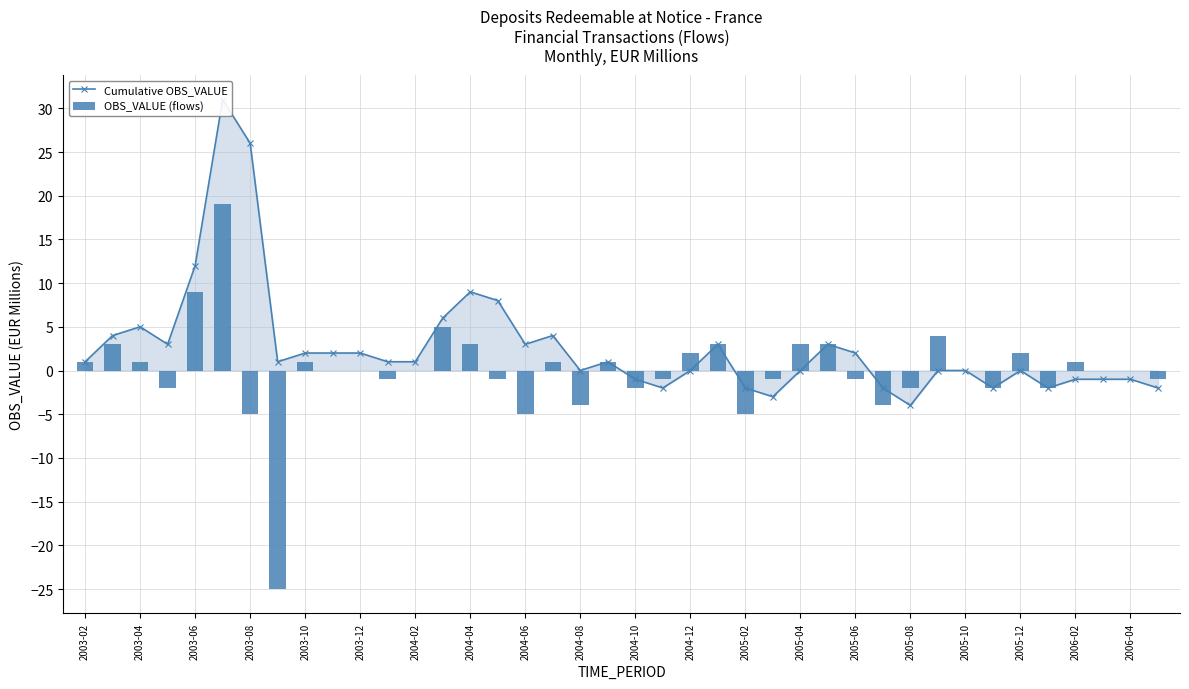

Reading left to right, what are all the values shown in this chart?

Cumulative OBS_VALUE: 1	4	5	3	12	31	26	1	2	2	2	1	1	6	9	8	3	4	0	1	-1	-2	0	3	-2	-3	0	3	2	-2	-4	0	0	-2	0	-2	-1	-1	-1	-2
OBS_VALUE (flows): 1	3	1	-2	9	19	-5	-25	1	0	0	-1	0	5	3	-1	-5	1	-4	1	-2	-1	2	3	-5	-1	3	3	-1	-4	-2	4	0	-2	2	-2	1	0	0	-1